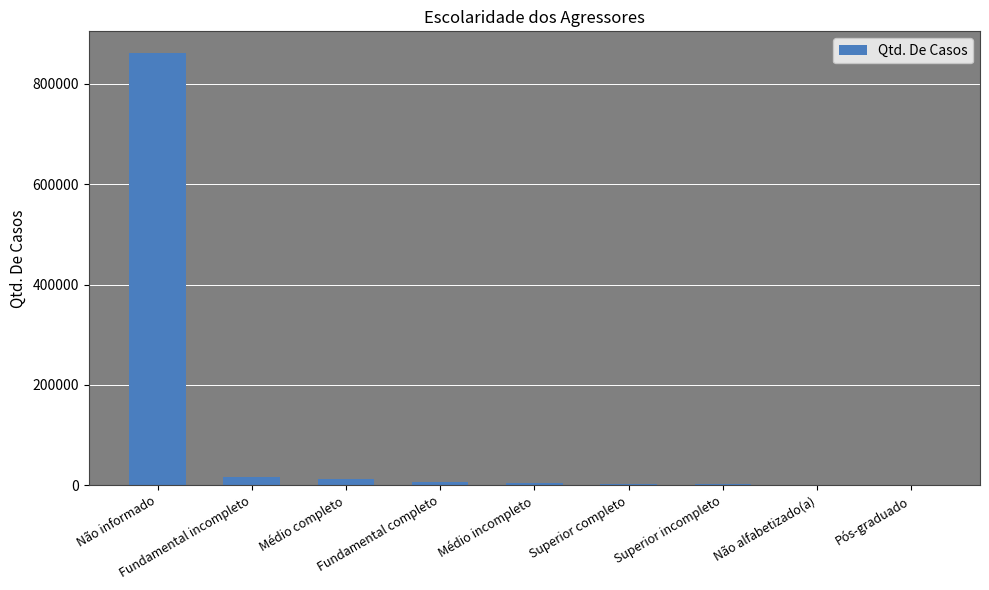

What is the greatest value displayed?

861918